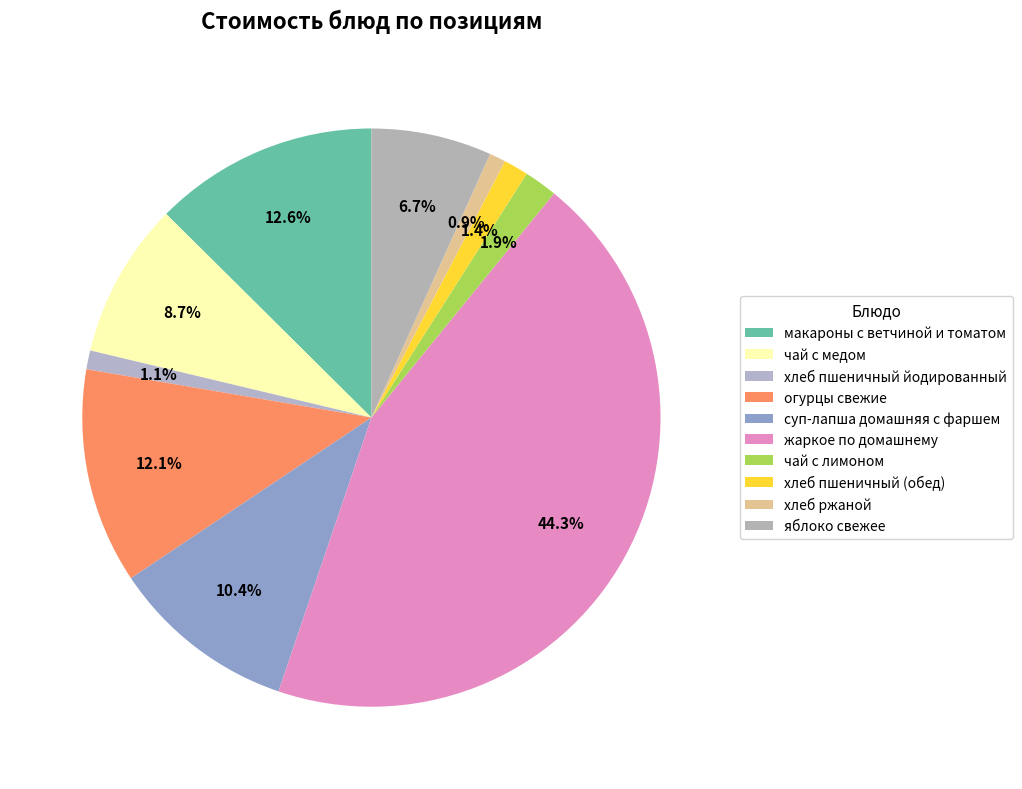

To the nearest percent, what is the difference between the огурцы свежие and чай с медом slice percentages?

3%